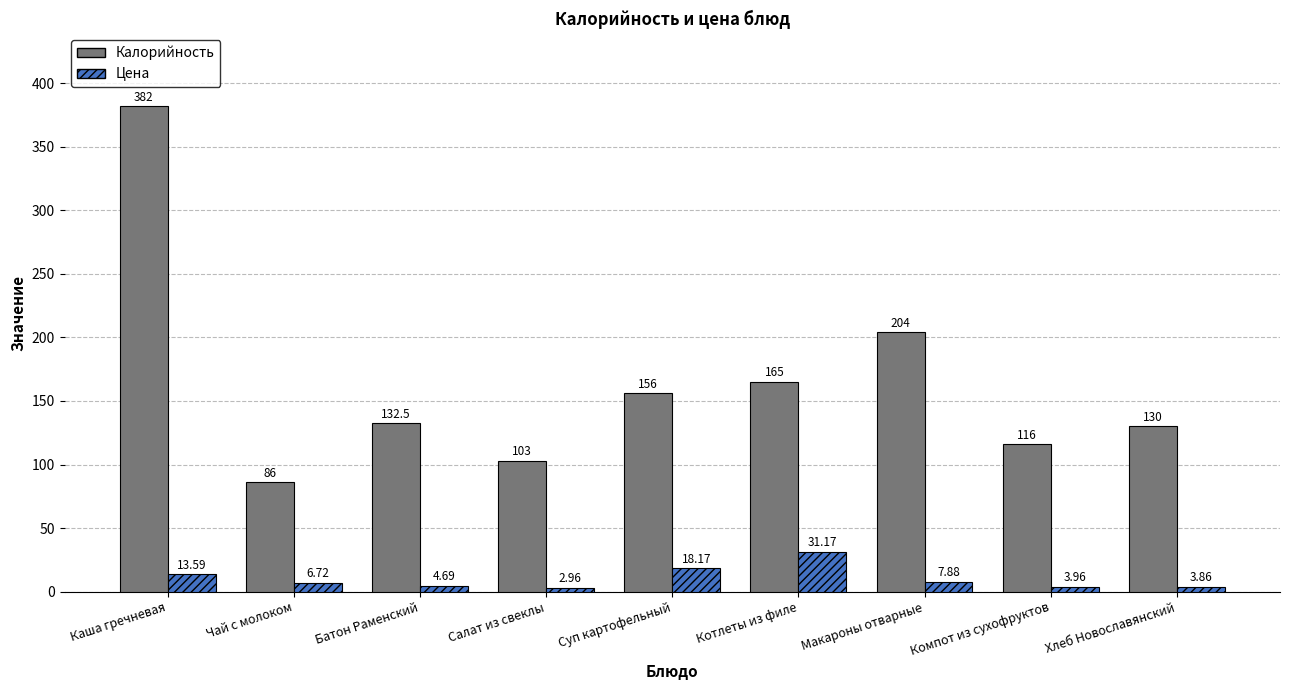

Rank the series by their maximum value, from highest to lowest.

Калорийность, Цена